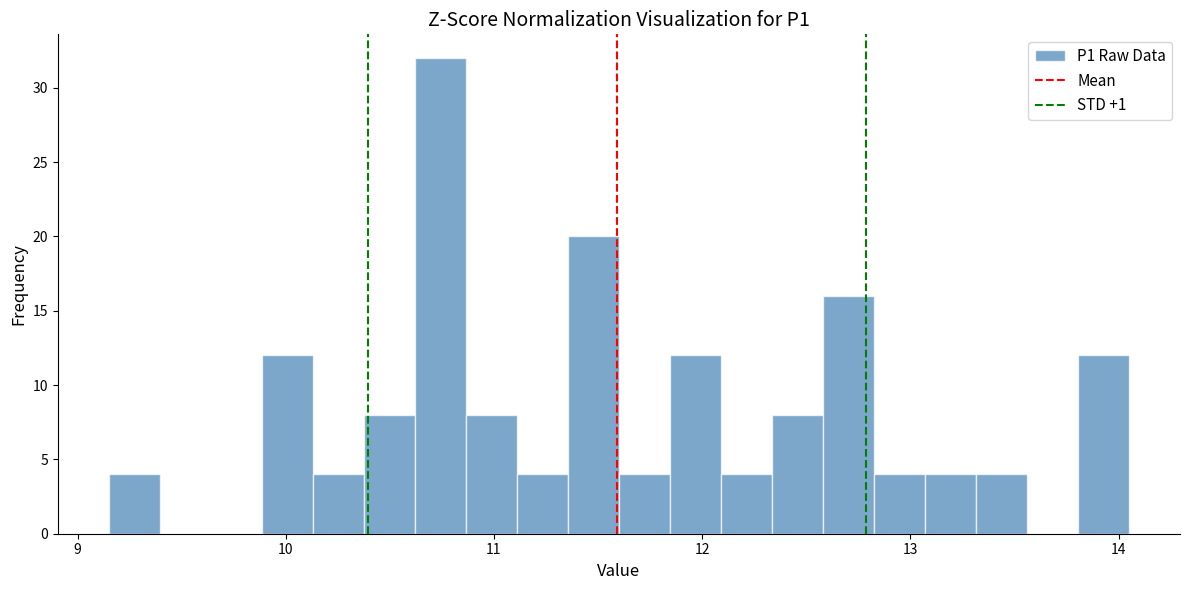

Around what value on the x-axis is the tallest bar? Give the approximate position of its centre, as read against the axis.

10.7